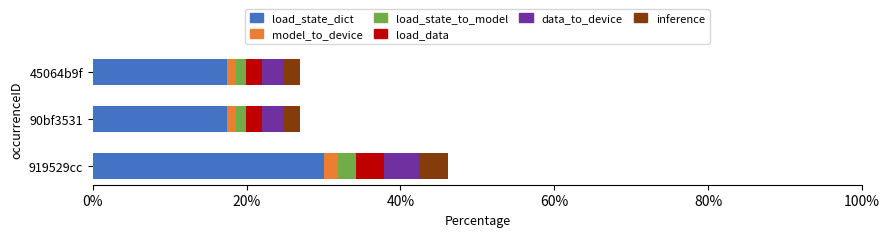

Which category has the highest value in the load_state_dict series?

919529cc